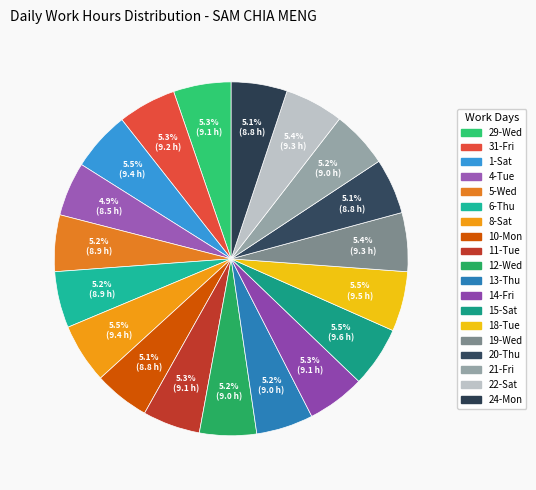

Between 15-Sat and 14-Fri, which is larger?

15-Sat